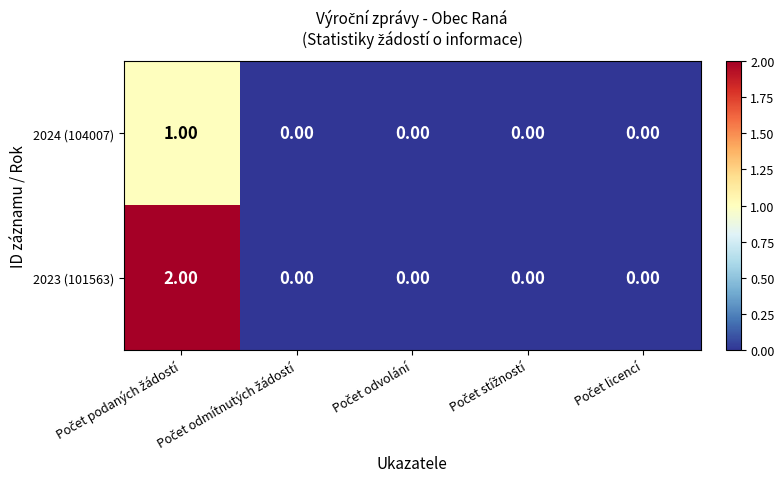

List the series in order of their overall mean, lowest first.

2024 (104007), 2023 (101563)